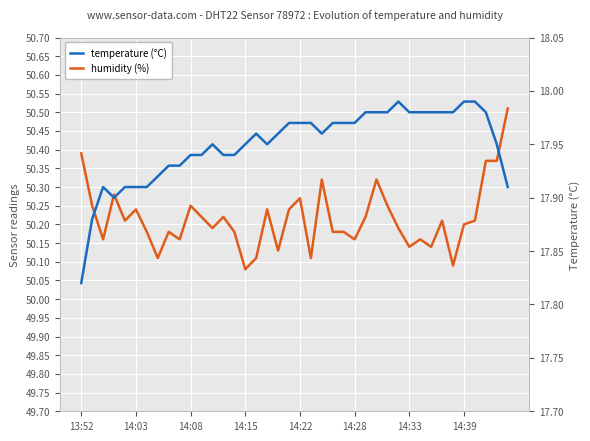

Rank the series at 39 from lowest to highest value.

temperature, humidity